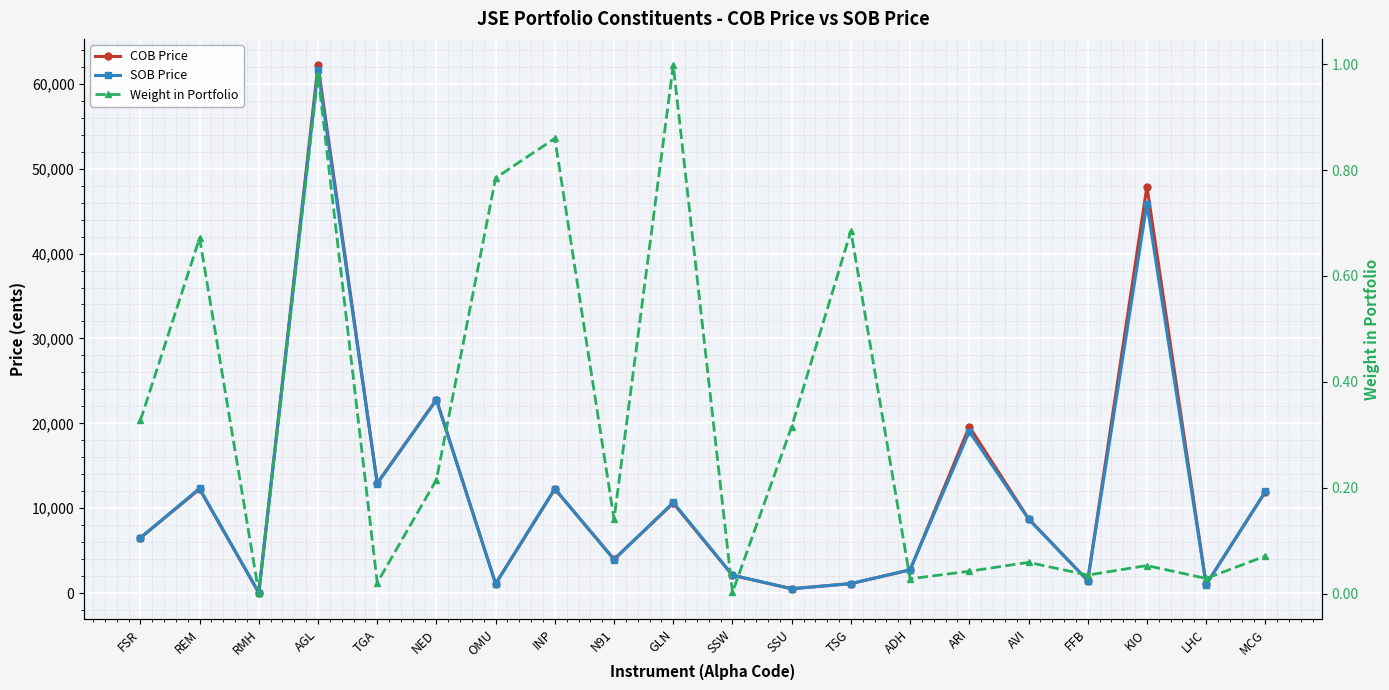

Where does the SOB Price series first go above 8727?

REM